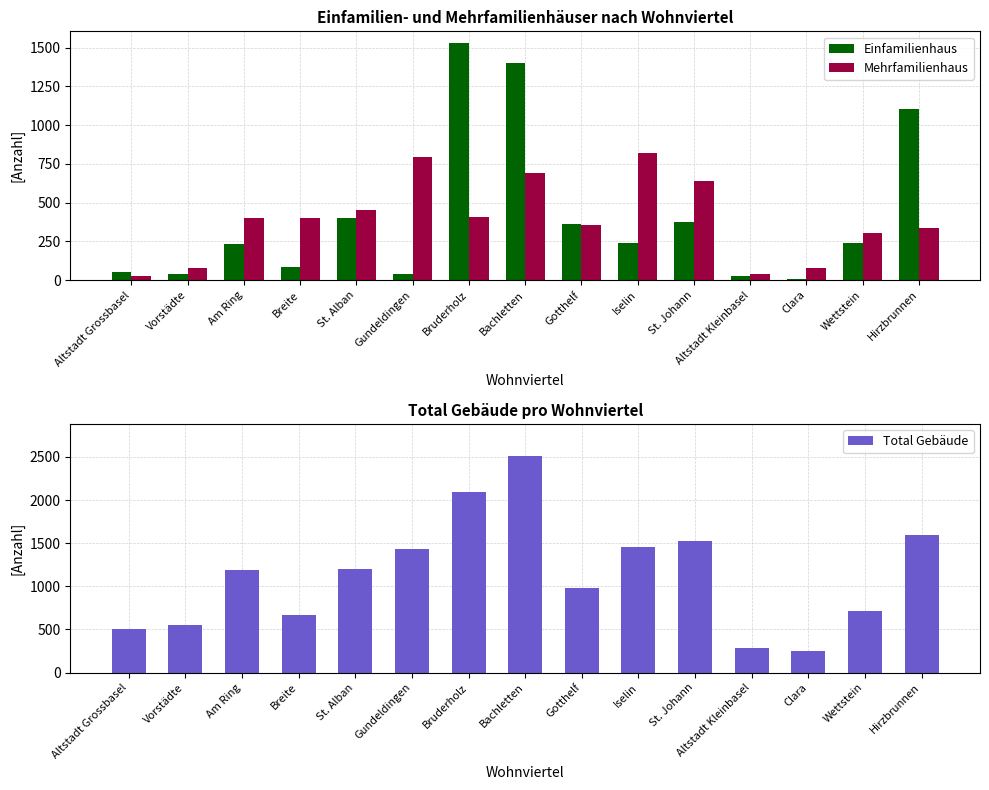

Read the Einfamilienhaus value at St. Johann, to the nearest 10.

380